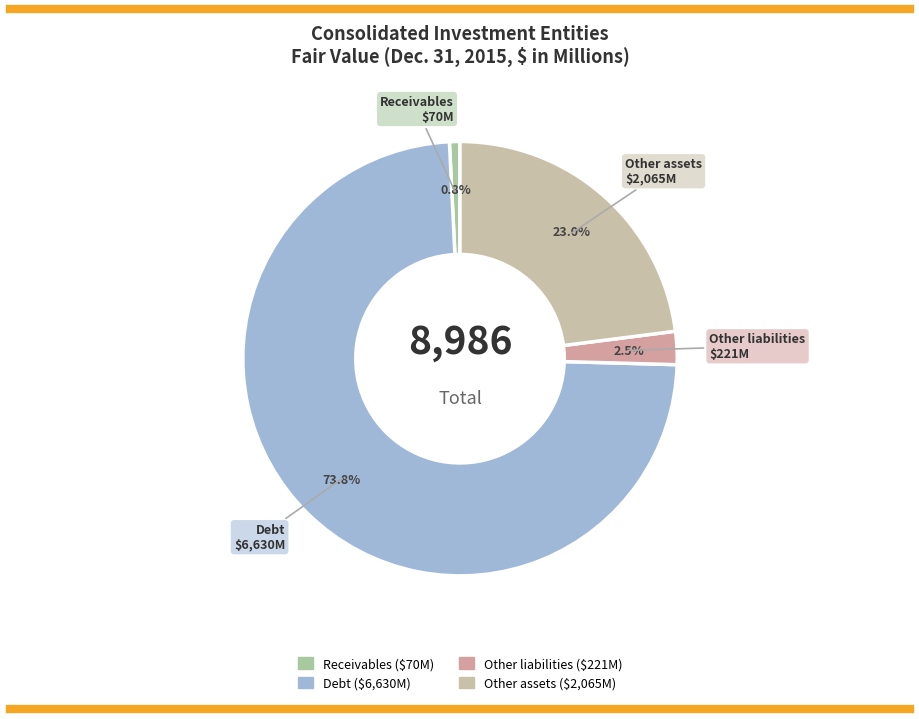

Which has a higher value, Other assets or Other liabilities?

Other assets